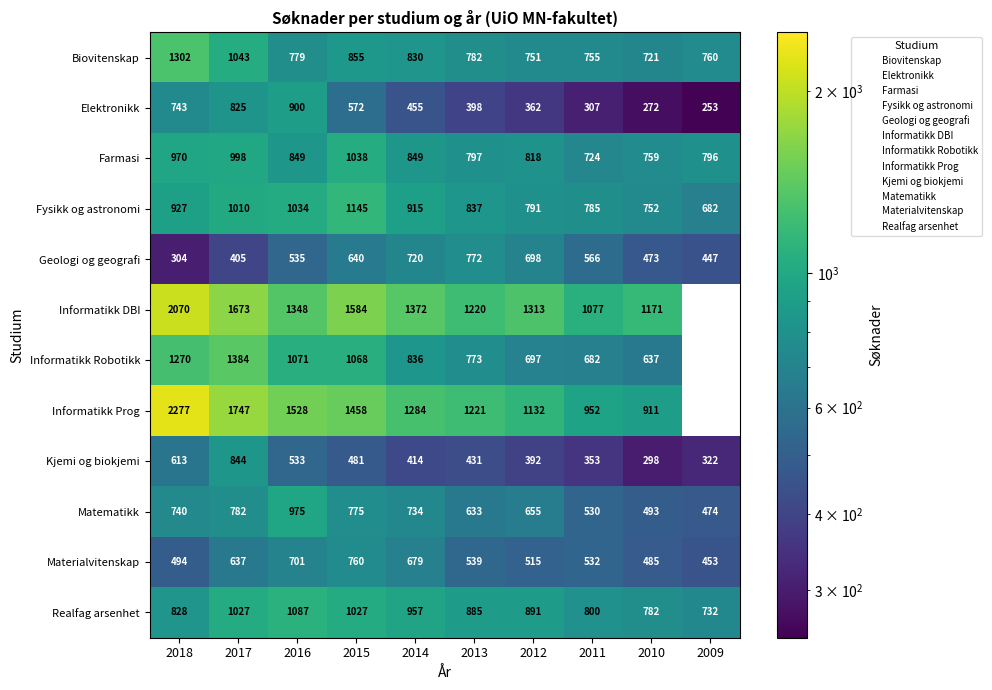

What value does the Matematikk series have at 2013?

633